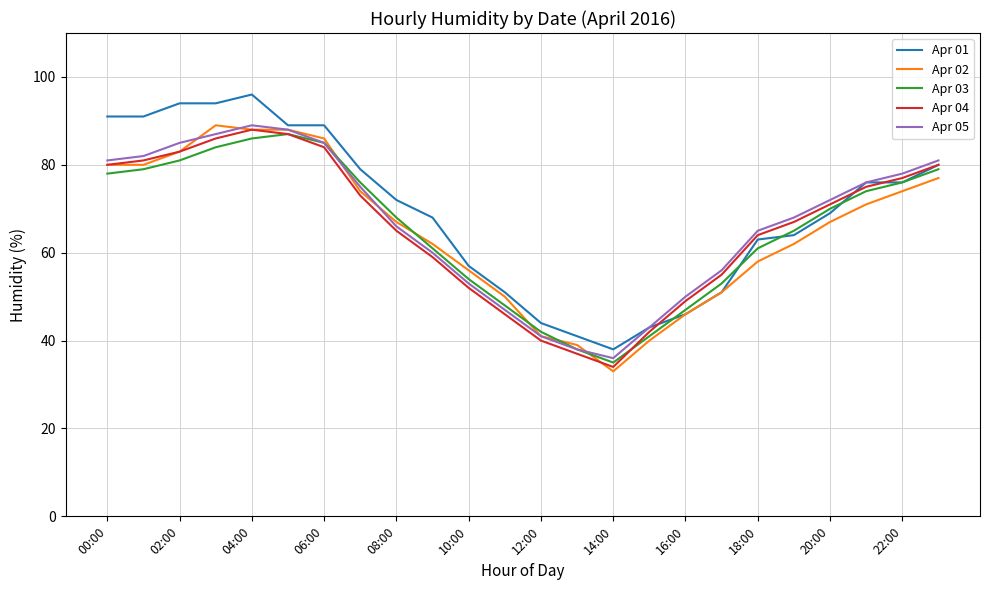

What is the smallest value displayed?

33